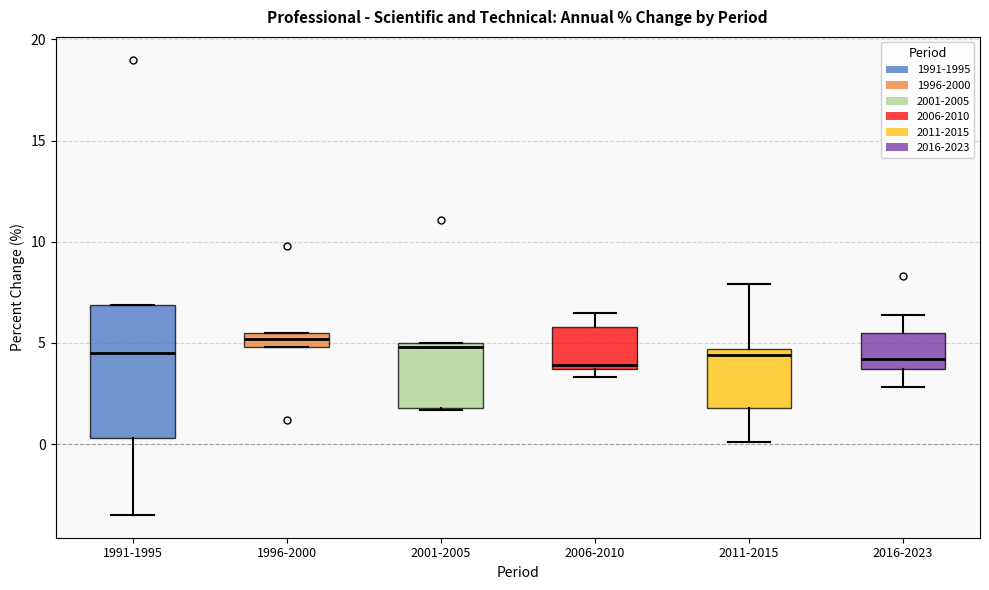

Where does the median line of the box for 2016-2023 sit on the y-axis? The values are not printed on the chart, so give them approximately, as read against the axis.

4.0